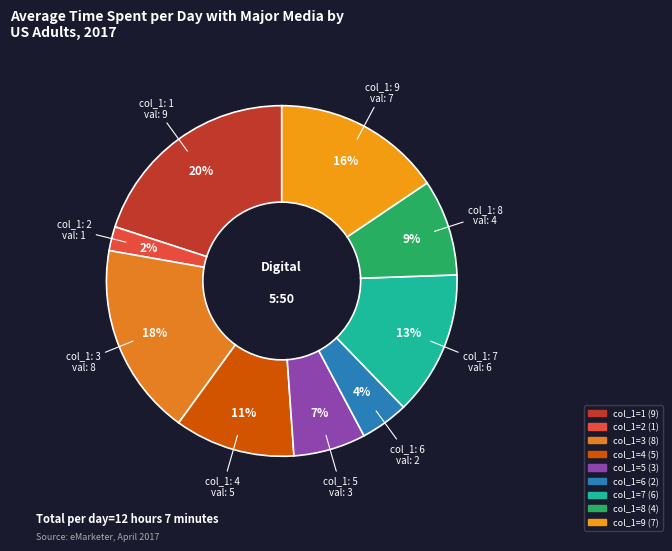

Count the number of slices in the pie.

9